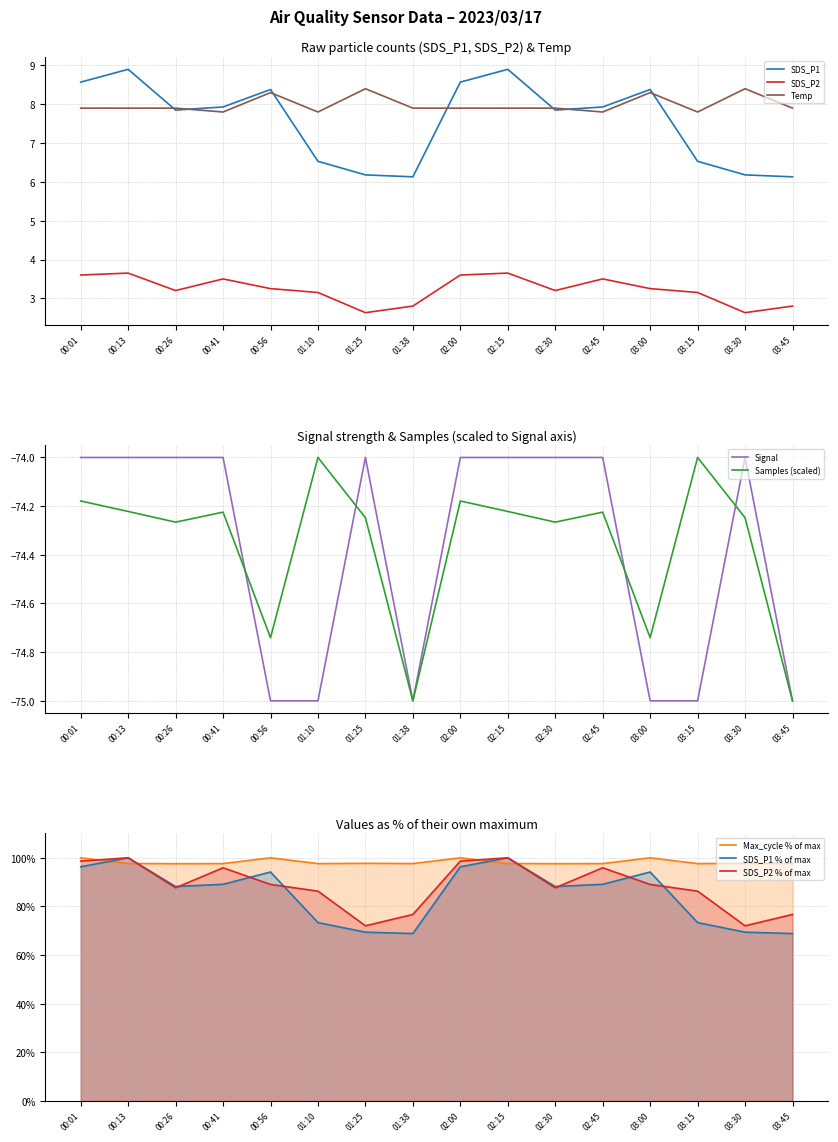

True or false: SDS_P1 has more than 1 interior local peaks.

True